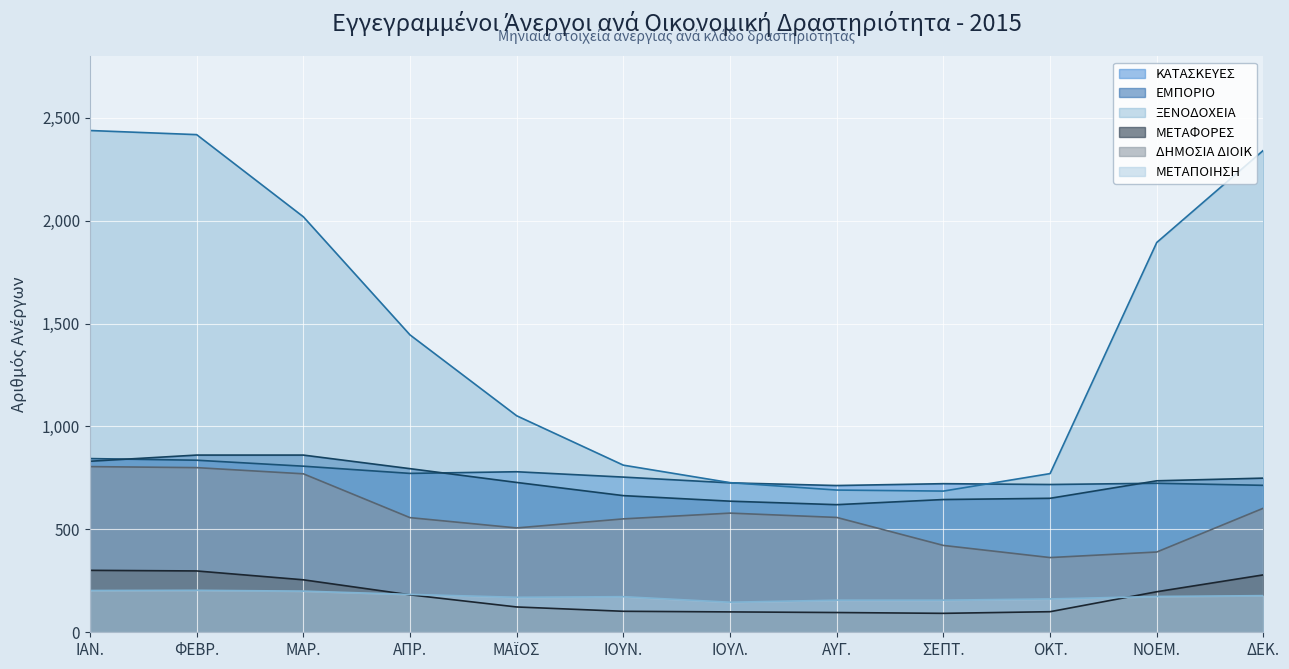

What are all the series names shown in the legend?

ΚΑΤΑΣΚΕΥΕΣ, ΕΜΠΟΡΙΟ, ΞΕΝΟΔΟΧΕΙΑ, ΜΕΤΑΦΟΡΕΣ, ΔΗΜΟΣΙΑ ΔΙΟΙΚ, ΜΕΤΑΠΟΙΗΣΗ